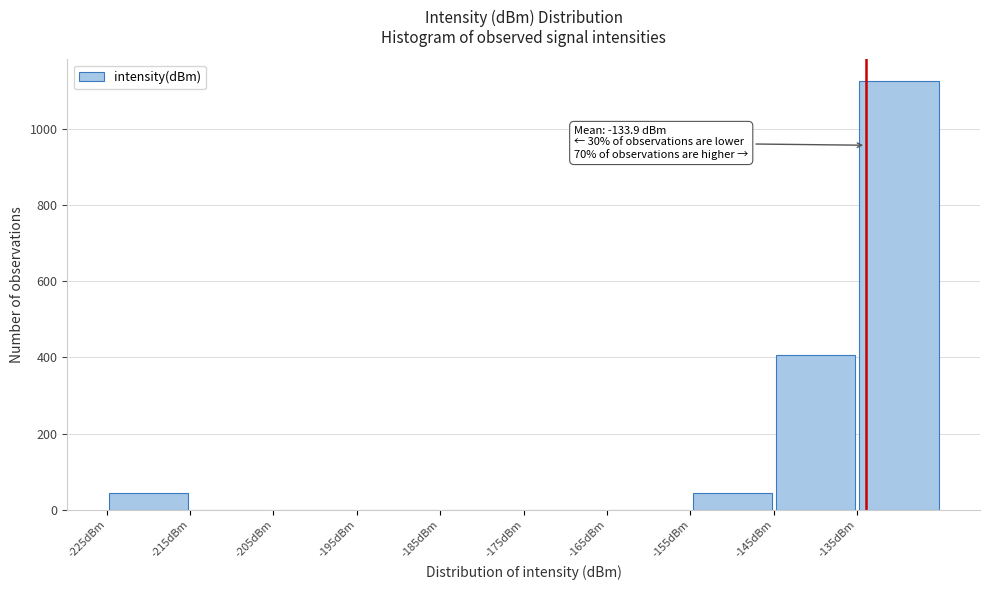

Over which range of the x-axis is the bar tallest?

-135 to -125